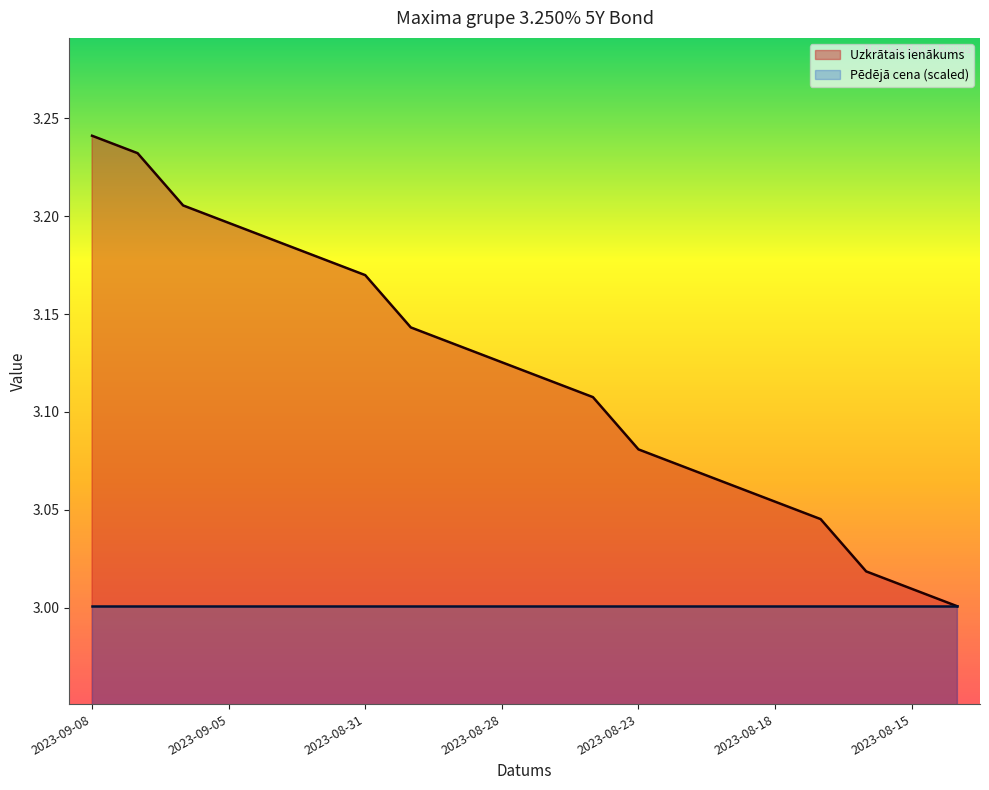

Which label corresponds to the smallest value in the chart?

2023-08-14